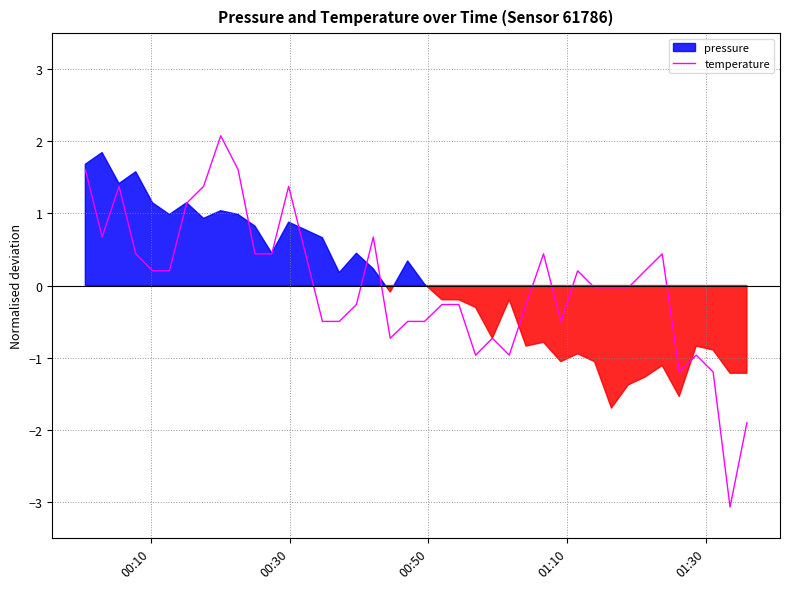

What is the highest value of the temperature series?

2.1